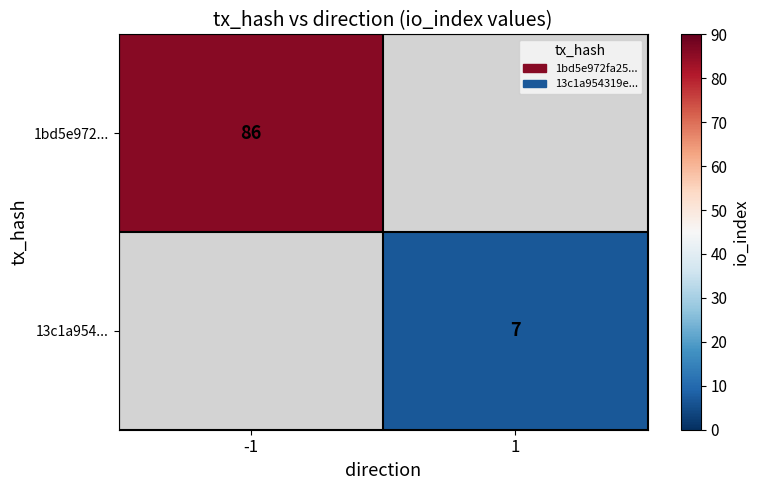

Is the value of 13c1a954... at 1 greater than the value of 1bd5e972... at -1?

No